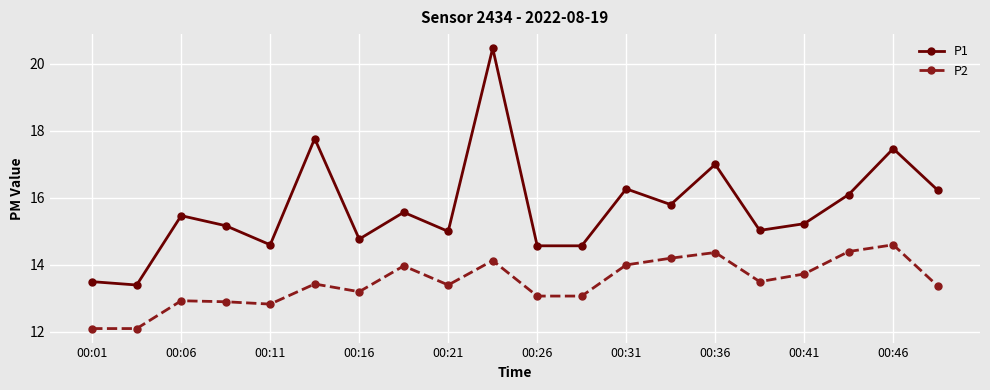

Which series has the largest total across all categories?

P1